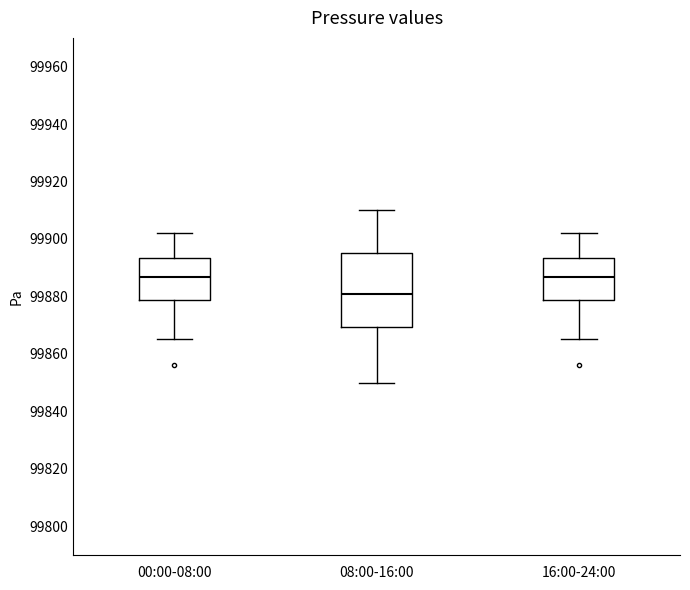

Reading left to right, read every box against the y-axis: the position of its median line, the range the box covers, and the ends of its whiskers. The values are not printed on the chart, so give them approximately, as read against the axis.

00:00-08:00: median 99886, box 99878 to 99894, whiskers 99866 to 99902
08:00-16:00: median 99882, box 99870 to 99896, whiskers 99850 to 99910
16:00-24:00: median 99886, box 99878 to 99894, whiskers 99866 to 99902